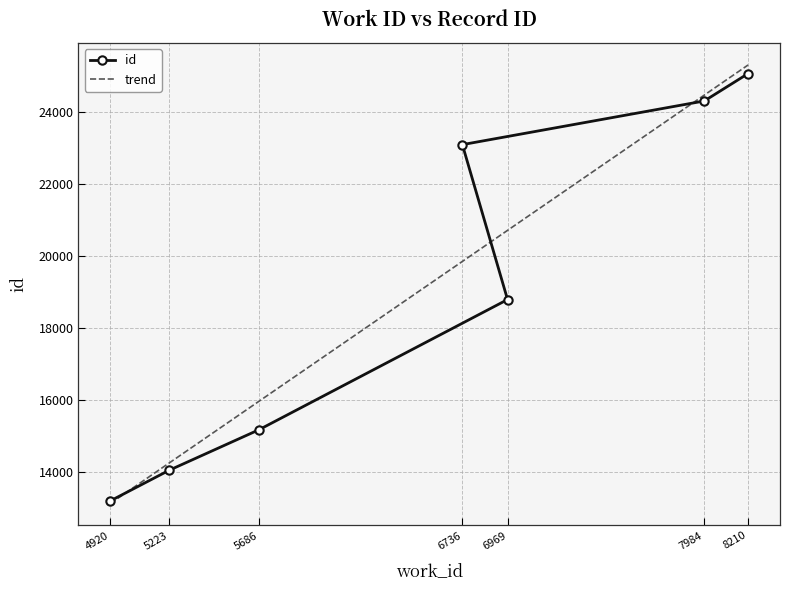

Reading left to right, transcribe all the data shown in this chart.

4920=13204	5223=14052	5686=15175	6969=18787	6736=23084	7984=24295	8210=25055